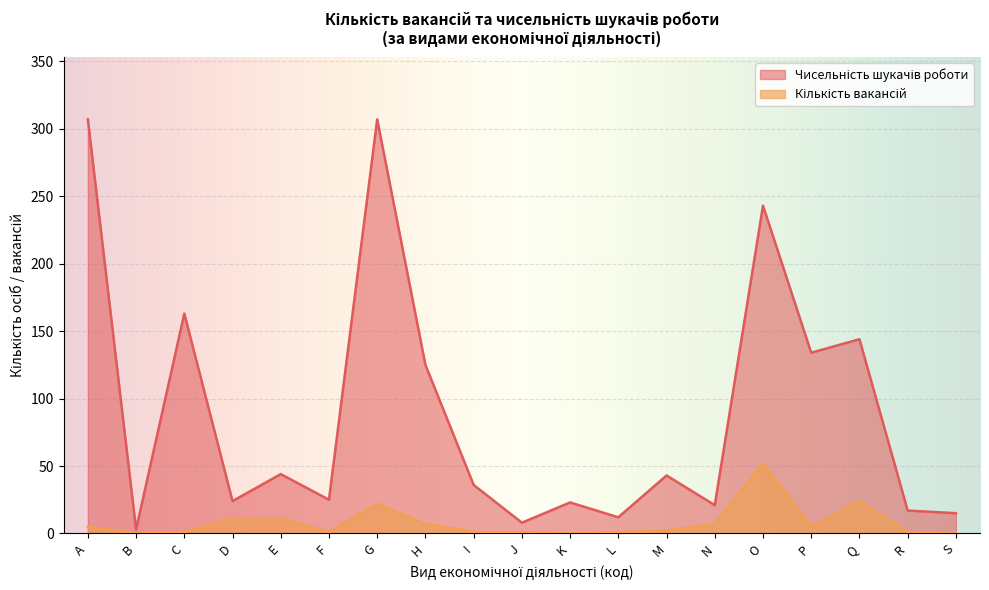

What is the maximum value shown in the chart?

307